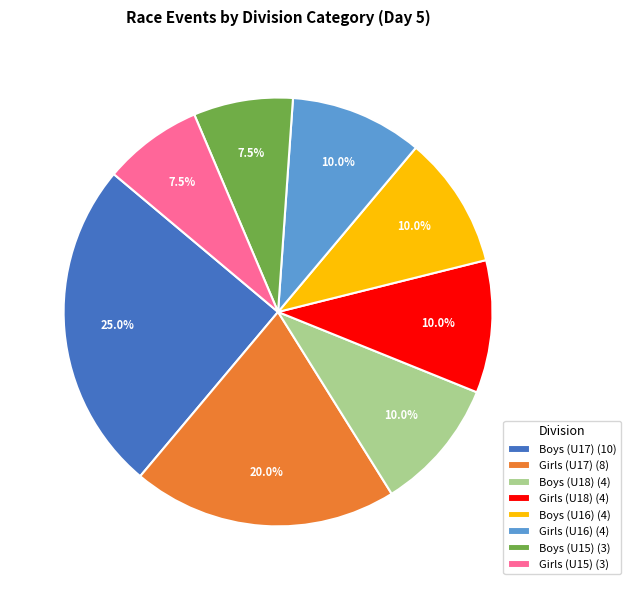

Is it true that Boys (U15) is 1% of the pie?

False